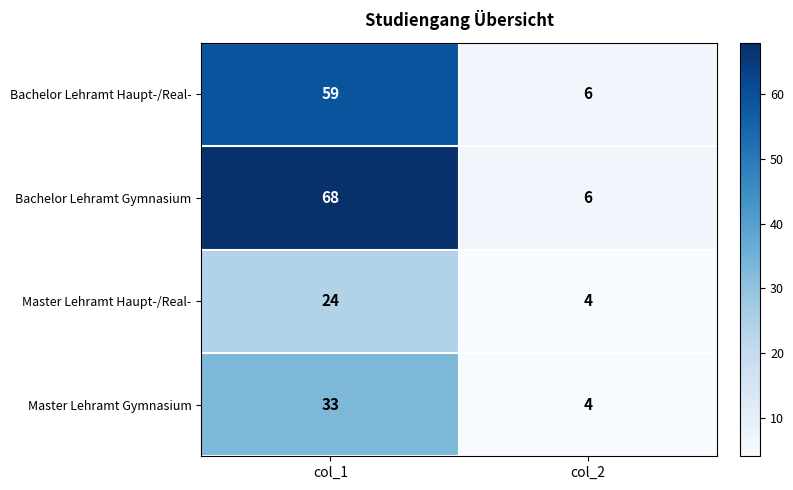

What is the total value across all series at col_1?

184